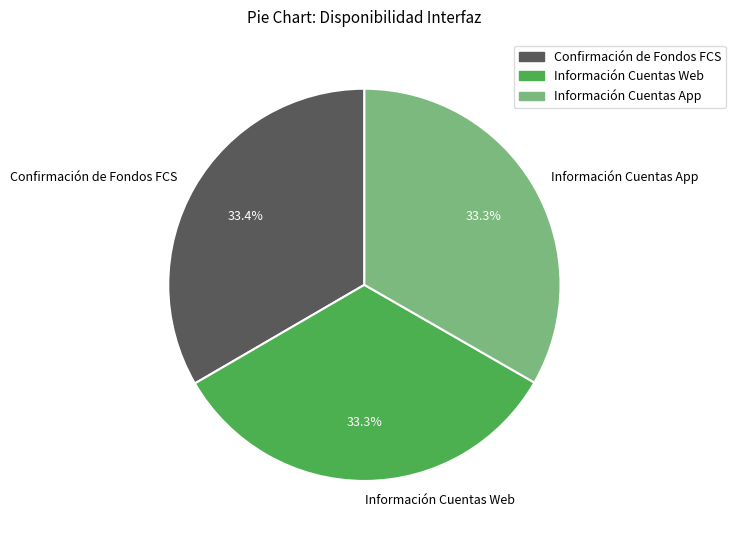

Is the sum of Información Cuentas Web and Información Cuentas App greater than half?

Yes